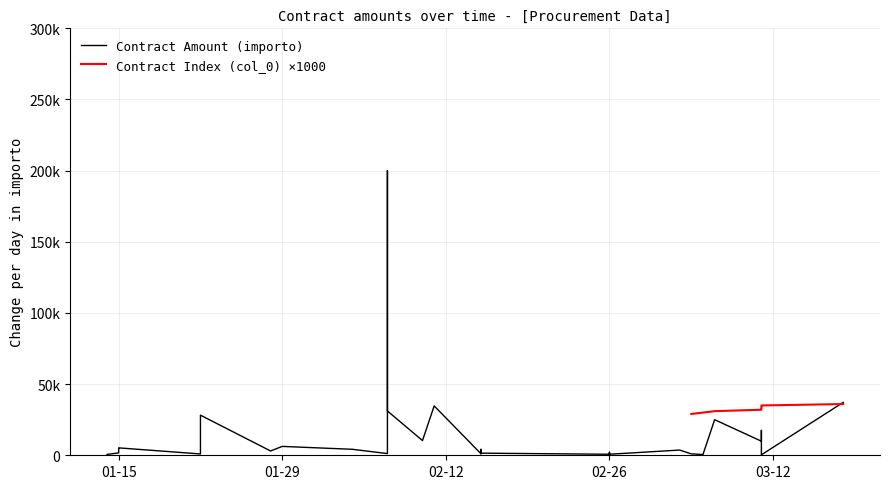

List the labels in order of value, largest first.

07.02.2019, 18.03.2019, 11.02.2019, 07.02.2019, 22.01.2019, 07.03.2019, 11.03.2019, 10.02.2019, 11.03.2019, 22.01.2019, 29.01.2019, 15.01.2019, 15.01.2019, 04.02.2019, 15.02.2019, 15.02.2019, 04.03.2019, 28.01.2019, 11.03.2019, 26.02.2019, 07.02.2019, 15.01.2019, 15.02.2019, 07.02.2019, 15.02.2019, 15.02.2019, 05.03.2019, 22.01.2019, 26.02.2019, 26.02.2019, 26.02.2019, 14.01.2019, 06.03.2019, 14.01.2019, 14.01.2019, 26.02.2019, 11.03.2019